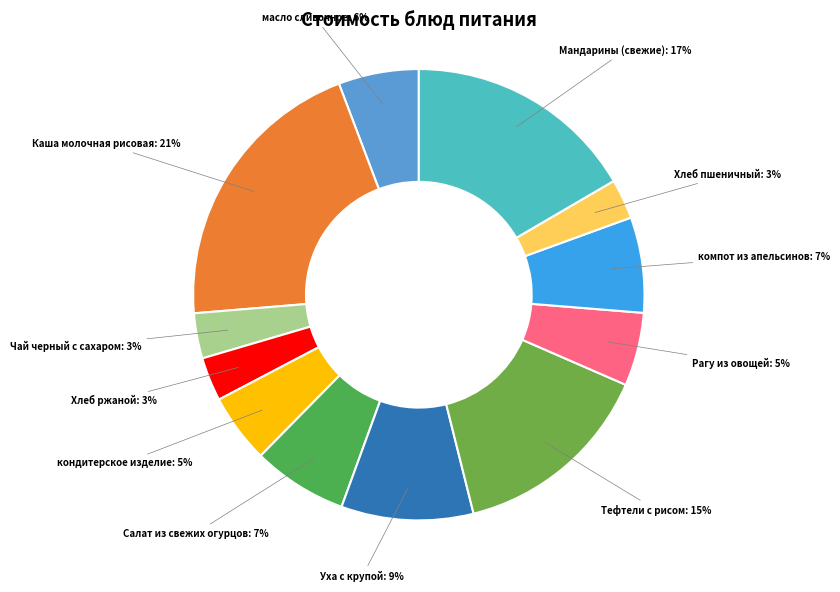

Combined, do Каша молочная рисовая and Салат из свежих огурцов account for over 50%?

No